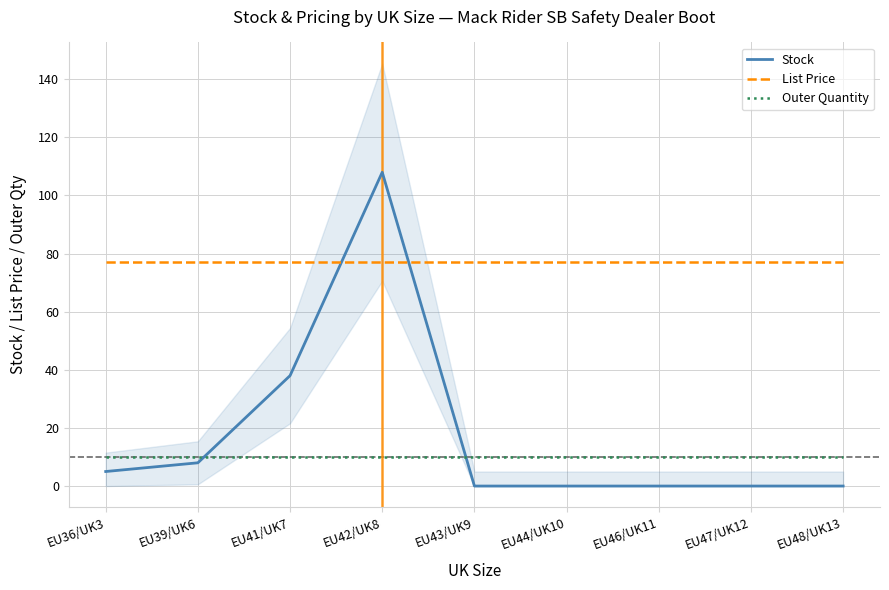

What is the difference between the highest and lowest values at EU44/UK10?

77.0